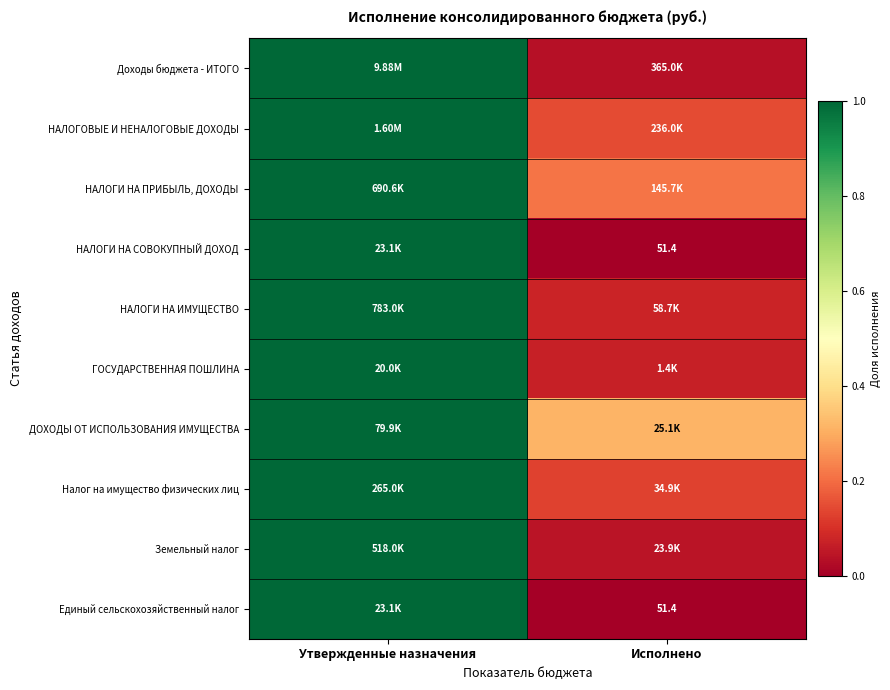

The НАЛОГИ НА СОВОКУПНЫЙ ДОХОД series shows 0.0 at Исполнено. True or false?

False